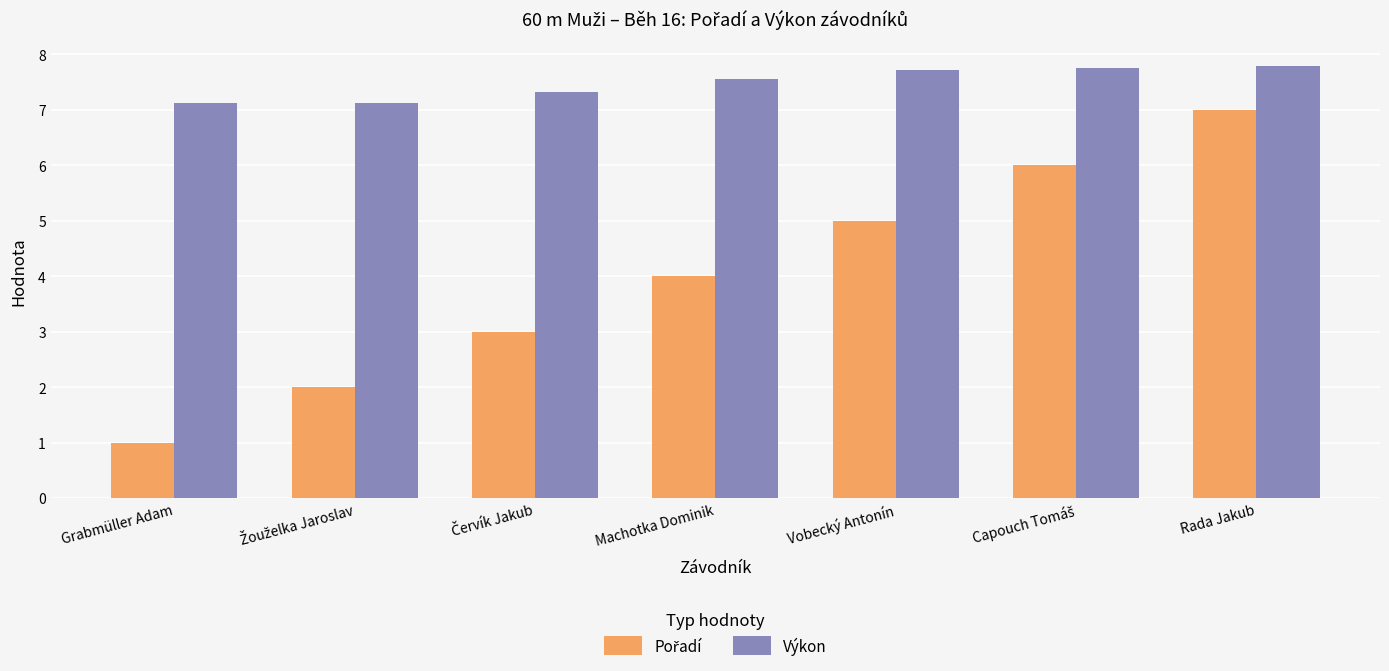

What is the spread (max minus min) of values at Rada Jakub?

0.8